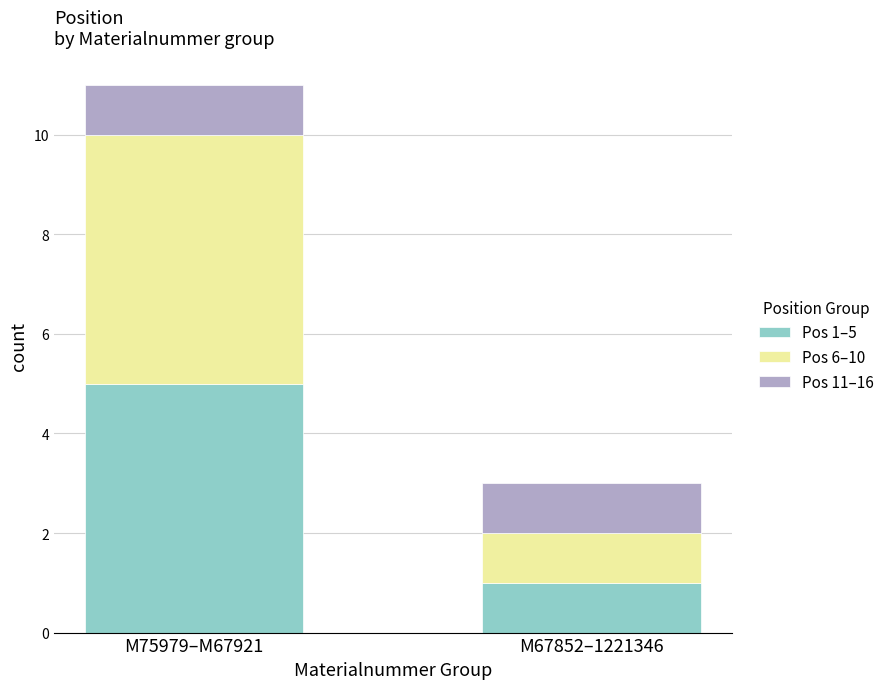

At which label does Pos 1–5 reach its minimum?

M67852–1221346